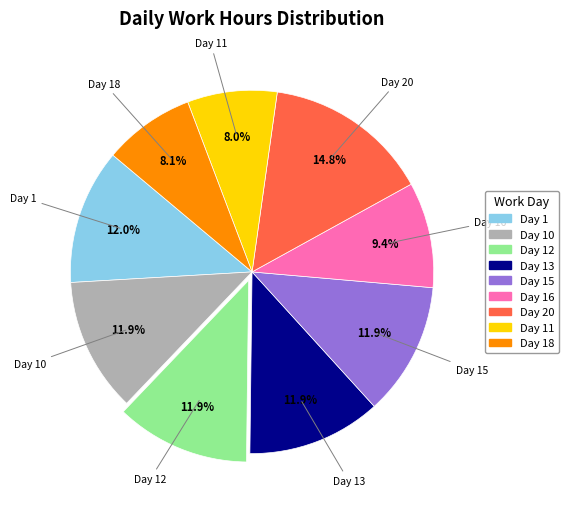

How many slices are in this pie chart?

9